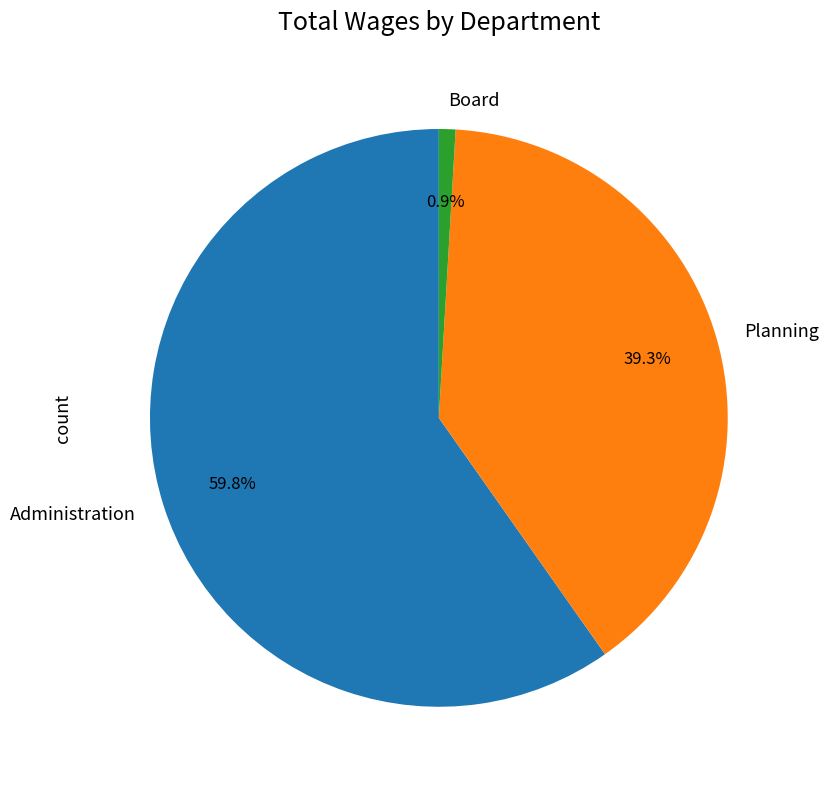

Which category accounts for the majority?

Administration